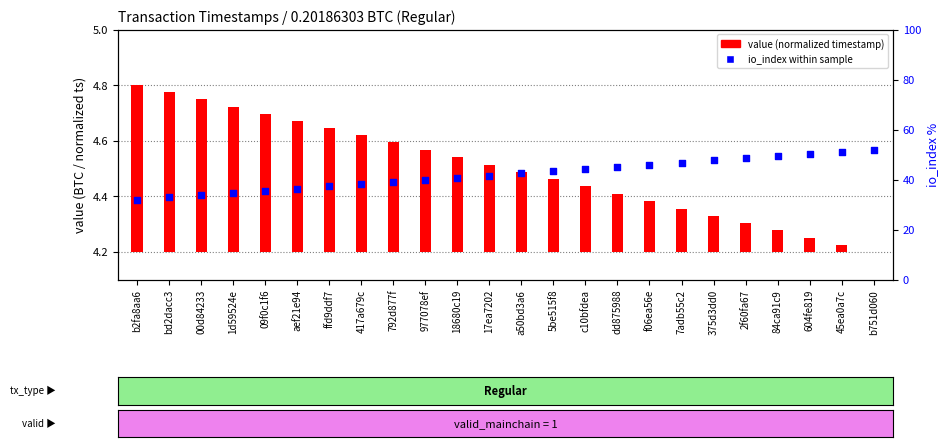

What are all the series names shown in the legend?

value (normalized timestamp), io_index within sample